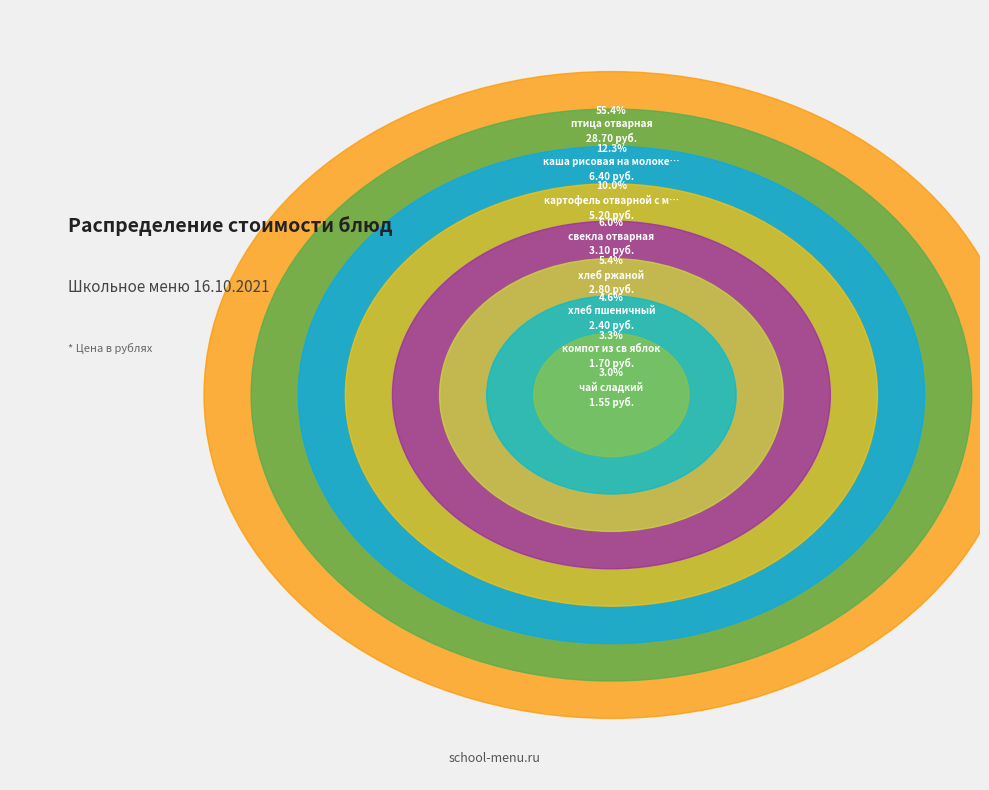

What is the largest slice in the pie chart?

птица отварная